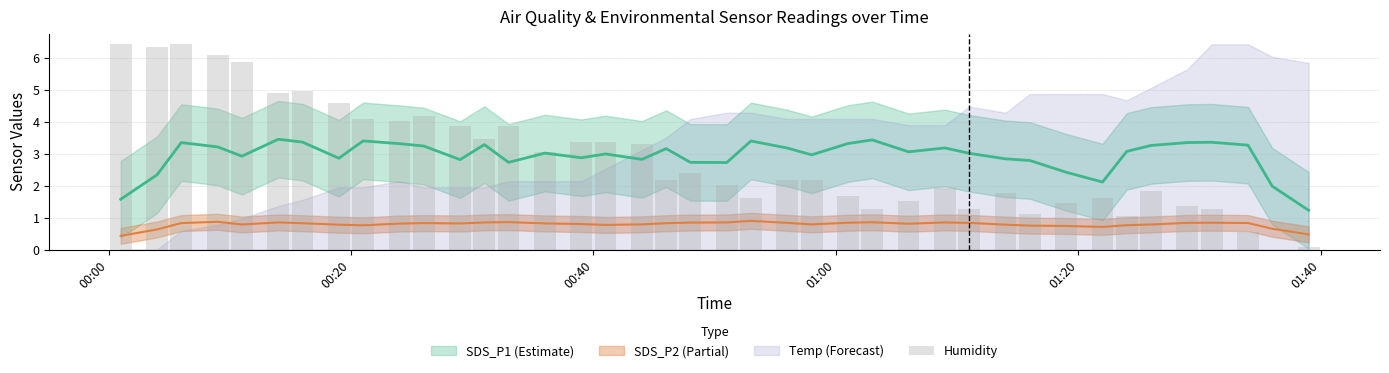

How many bars are there in total?

40